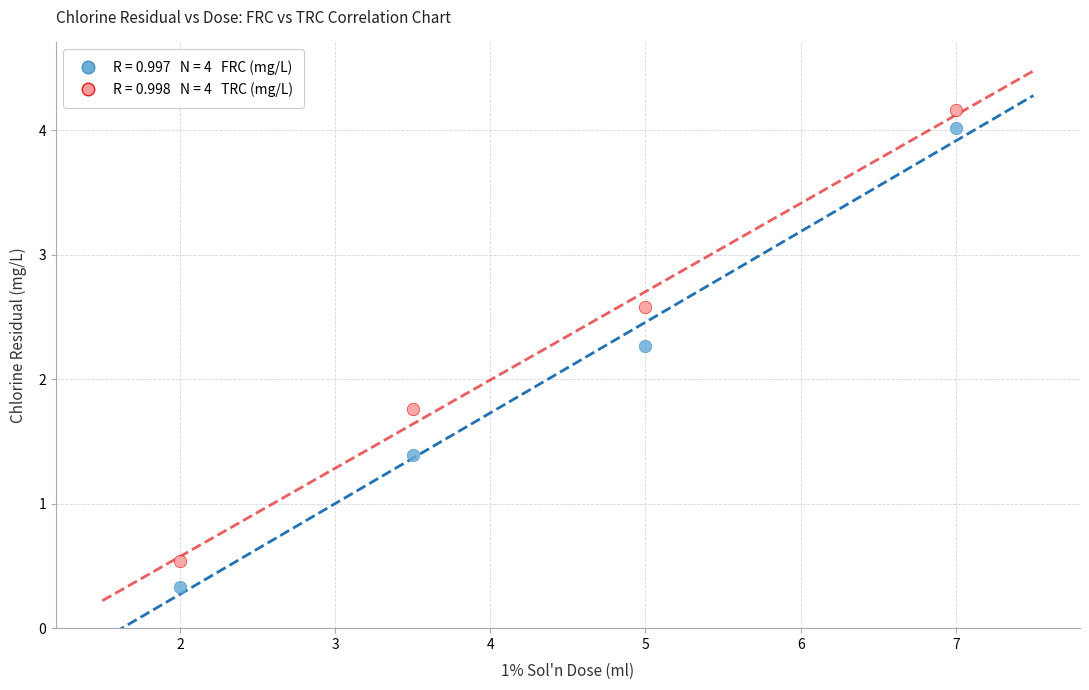

Across all data points, what is the average X value?

4.4